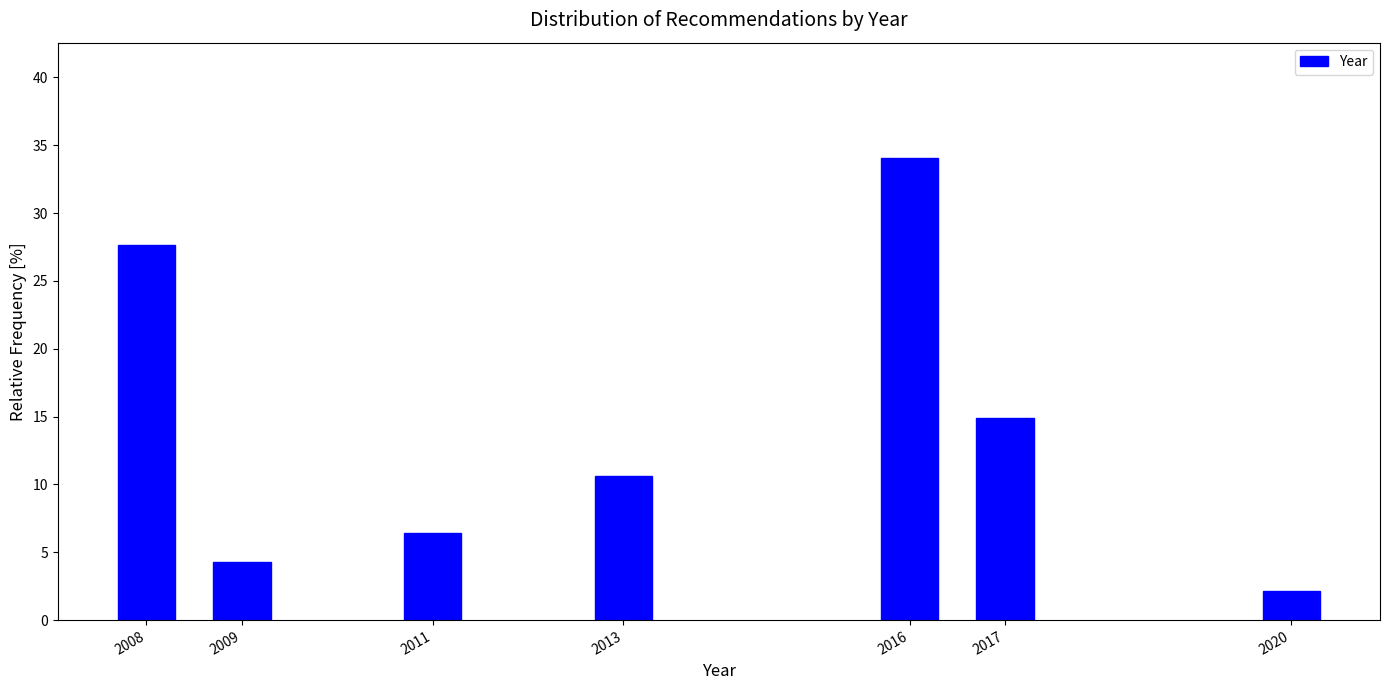

Reading left to right, extract all data points from this chart.

2008=27.7	2009=4.3	2011=6.4	2013=10.6	2016=34.0	2017=14.9	2020=2.1